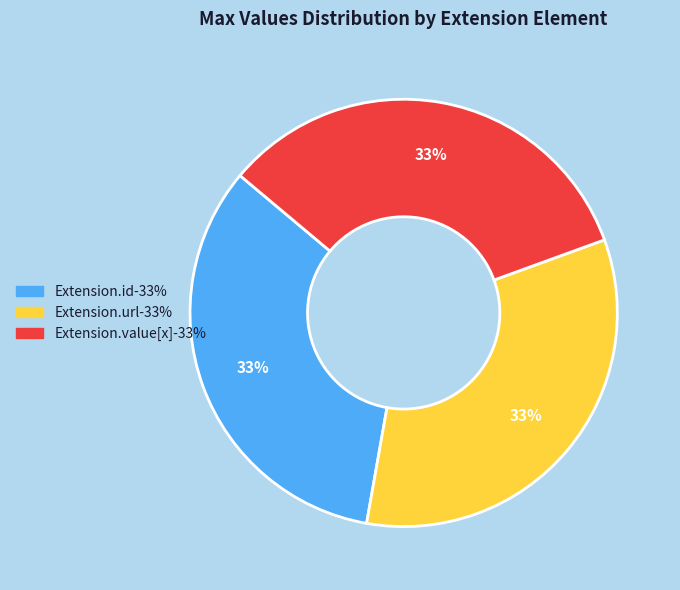

Is there any slice that represents more than half of the pie?

No